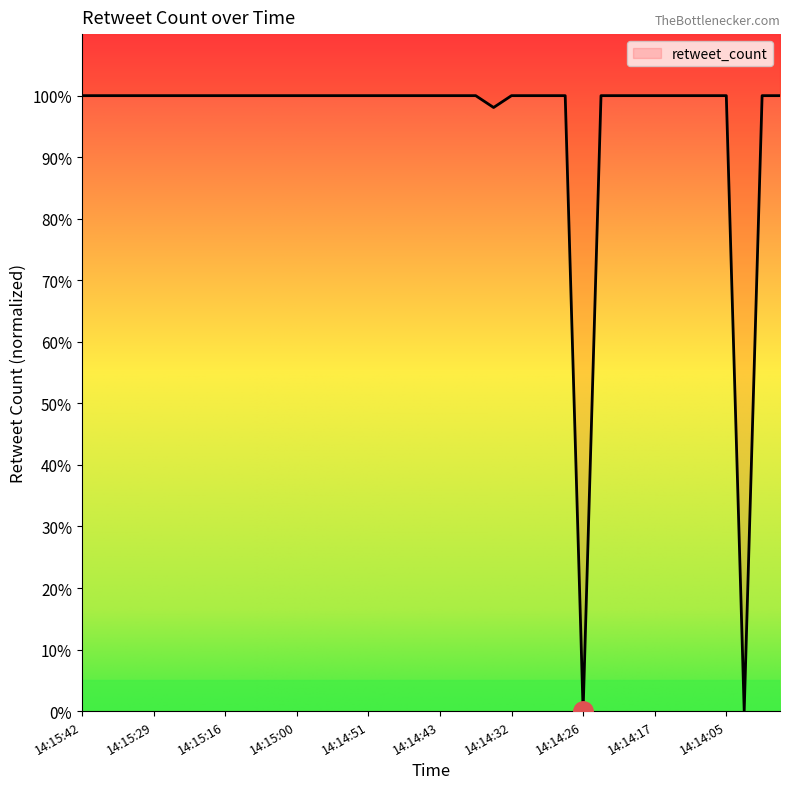

Does the chart display data point markers on the line(s)?

No